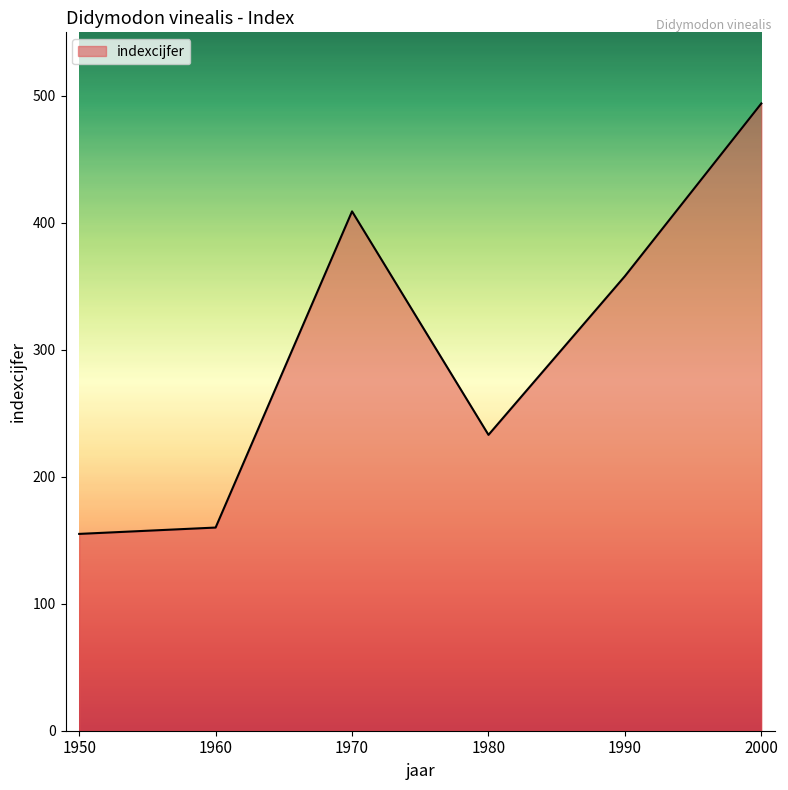

Does the chart have visible grid lines?

No